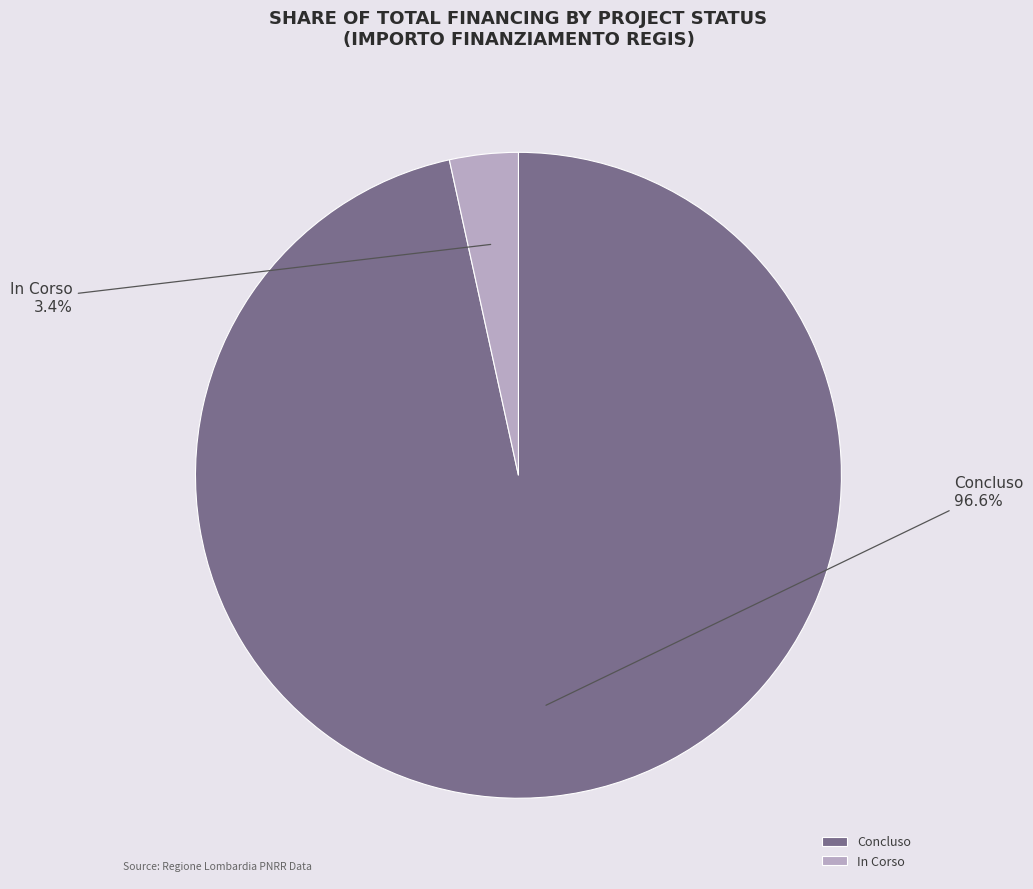

To the nearest percent, what is the difference between the Concluso and In Corso slice percentages?

93%